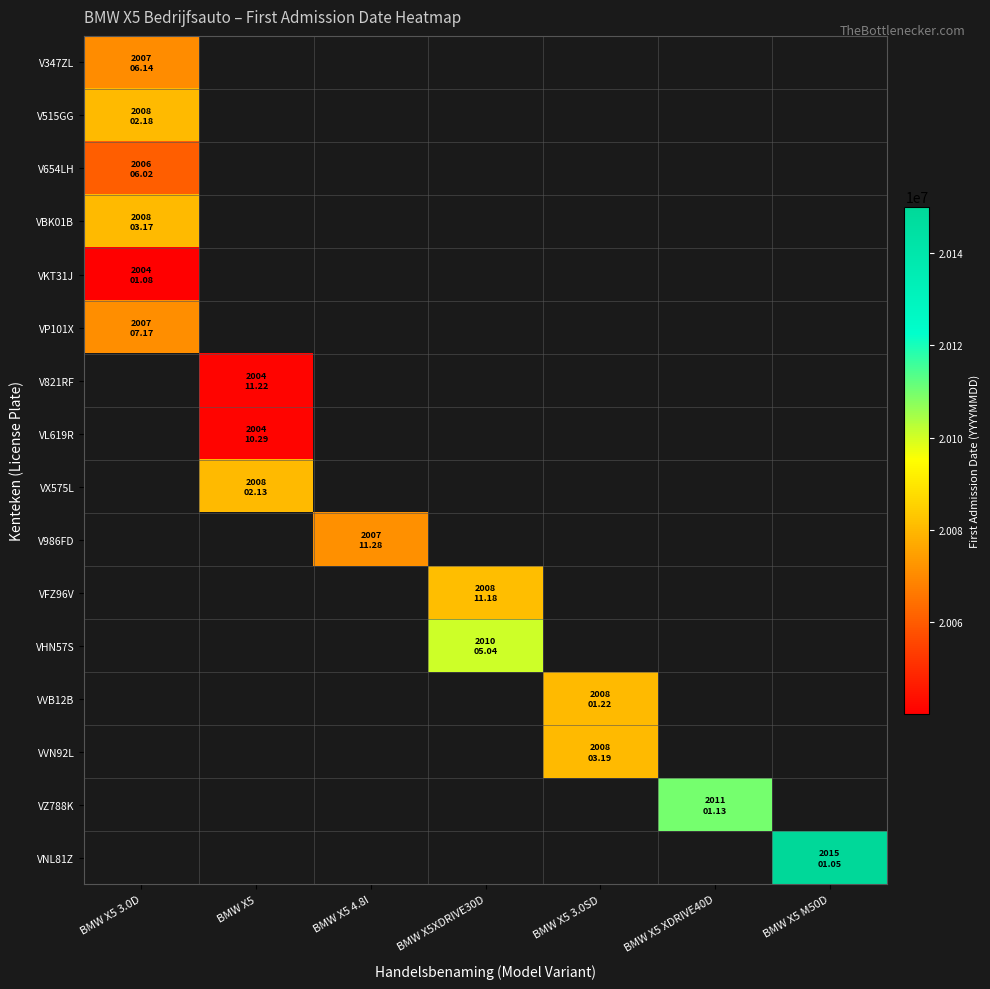

Which has a higher value, BMW X5 3.0D or BMW X5 M50D?

BMW X5 M50D